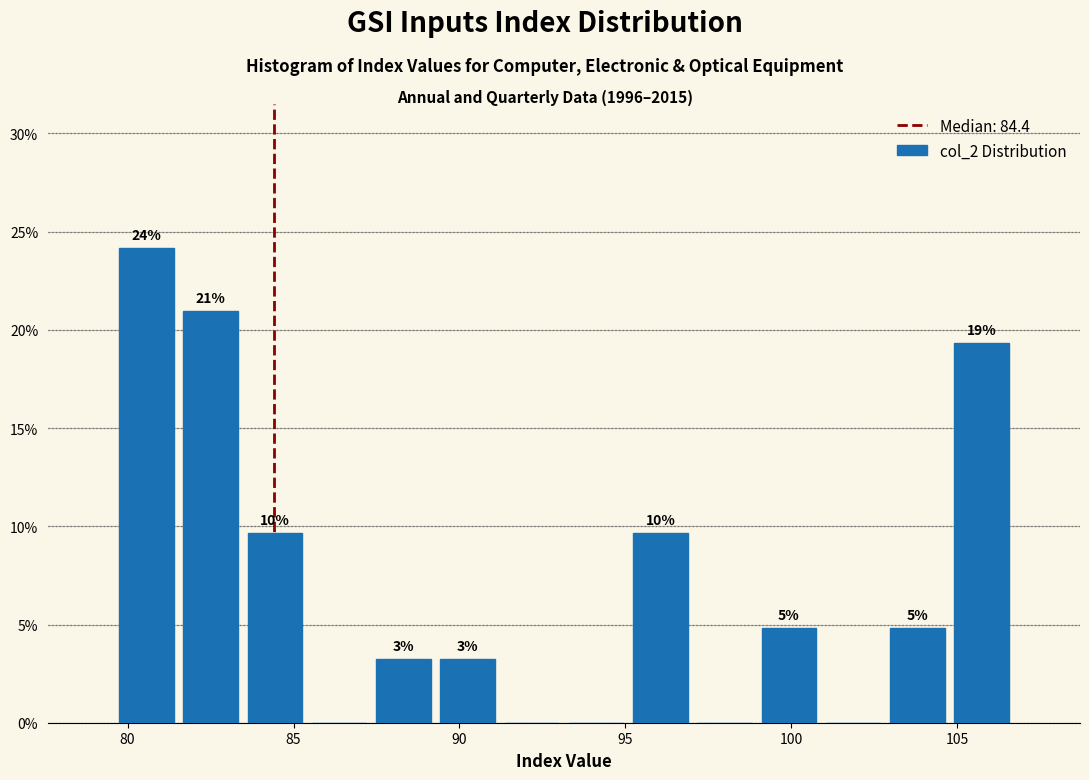

Around what value on the x-axis is the tallest bar? Give the approximate position of its centre, as read against the axis.

80.5